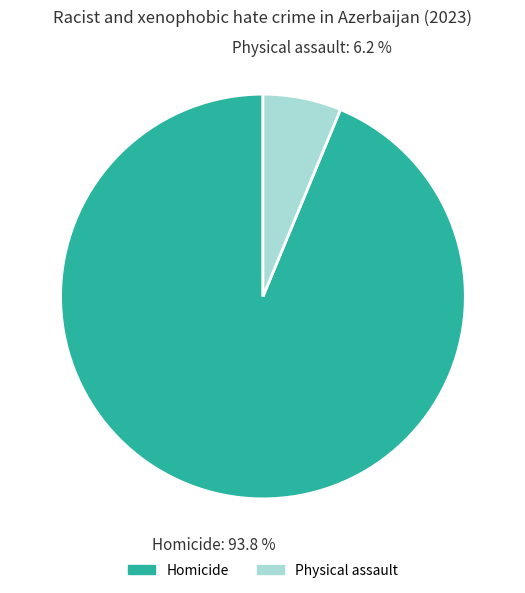

Which has a higher value, Physical assault or Homicide?

Homicide